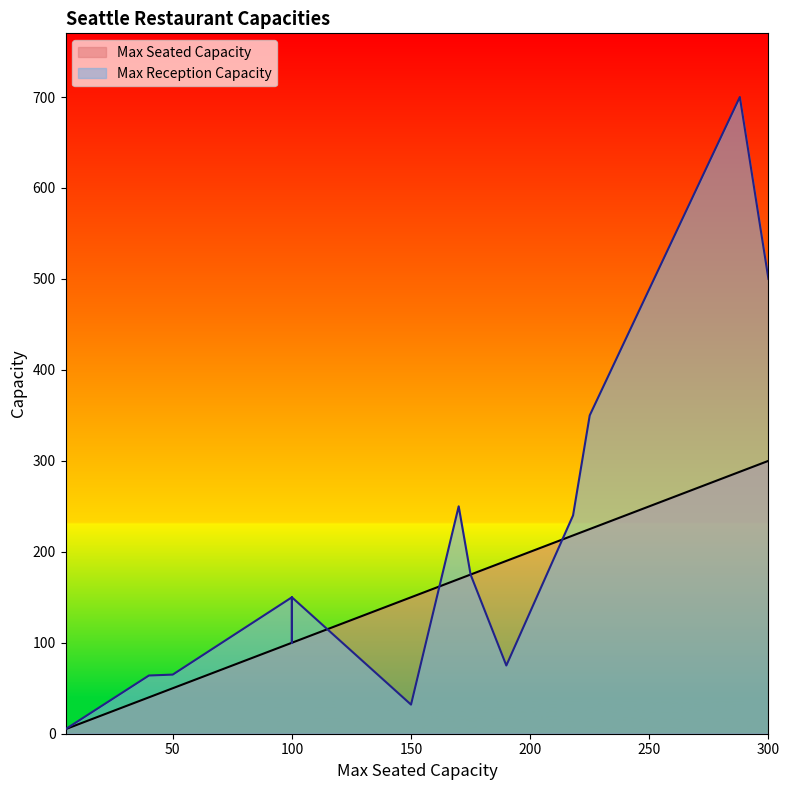

How many lines are shown in the chart?

2